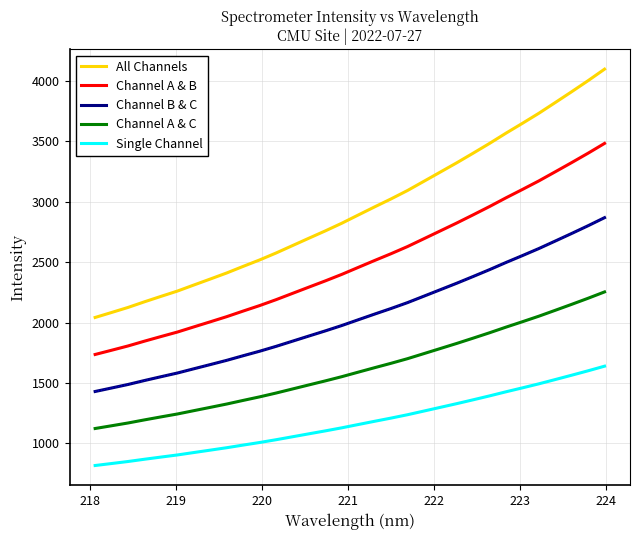

What is the difference between the maximum and minimum values in the Channel A & B series?

1746.6